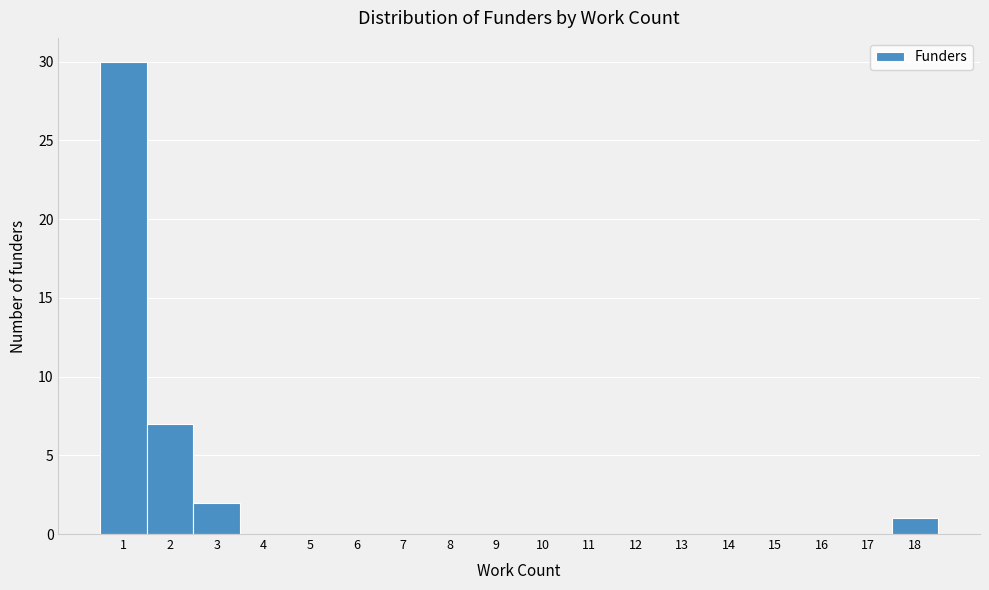

How tall is the bar that spans 0.5 to 1.5 on the x-axis? The values are not printed on the chart, so give them approximately, as read against the axis.

30